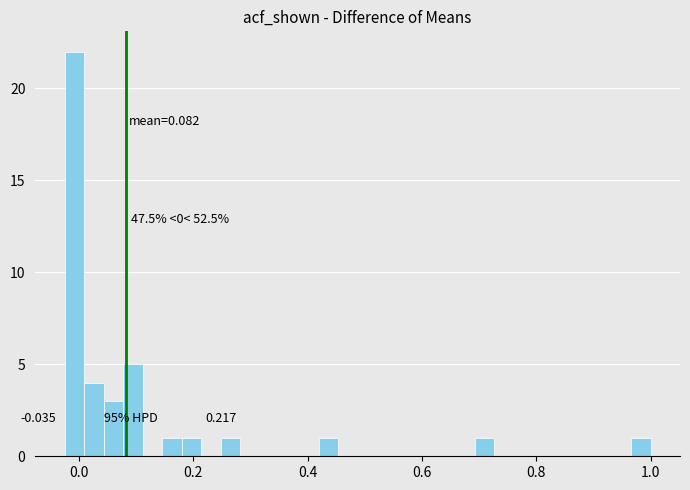

Read against the x-axis, roughly where is the centre of the tallest bar?

0.00